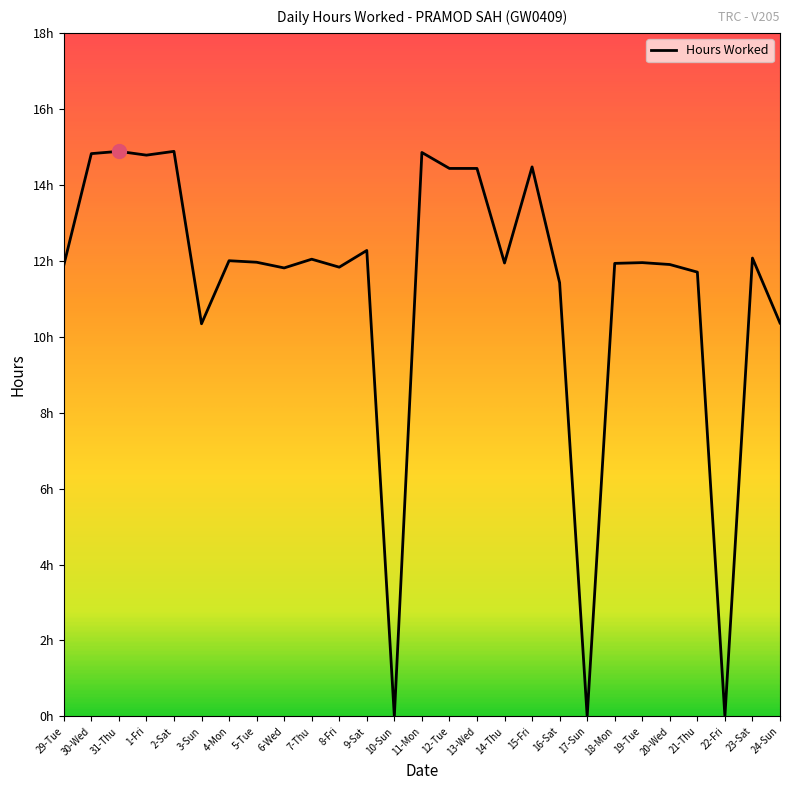

At which category does the data reach its first local valley?

1-Fri